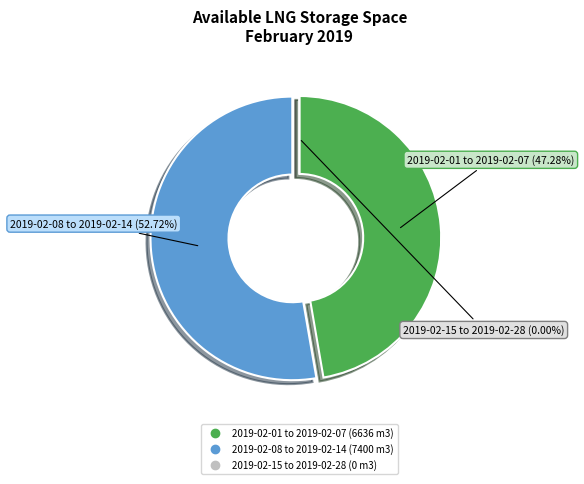

Which category has the biggest portion of the pie?

2019-02-08 to 2019-02-14 (7400 m3)